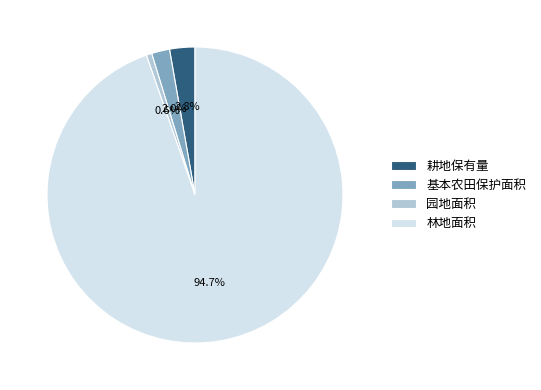

To the nearest percent, what is the difference between the largest and smallest slice percentages?

94%